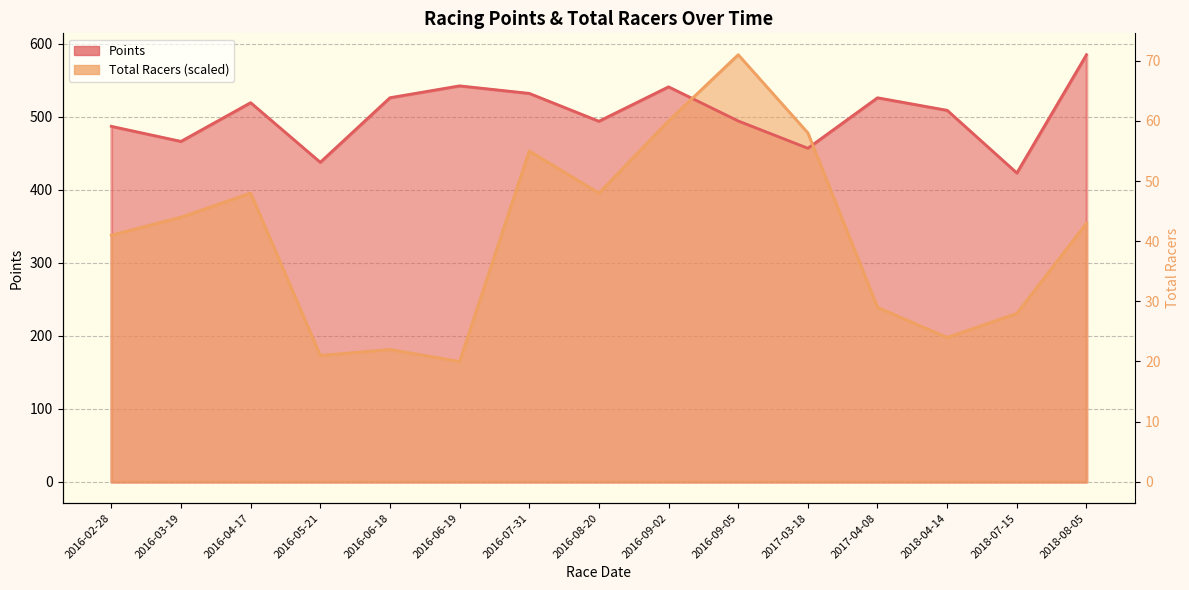

List the series in order of their overall mean, highest first.

Points, Total Racers